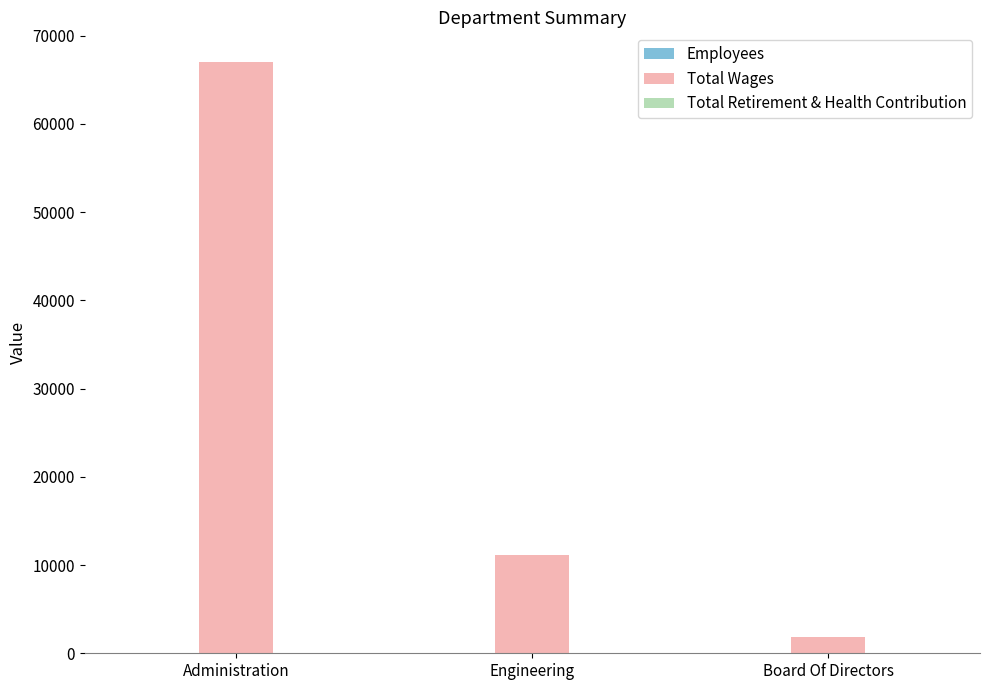

The value of Total Wages at Administration is 25826. True or false?

False